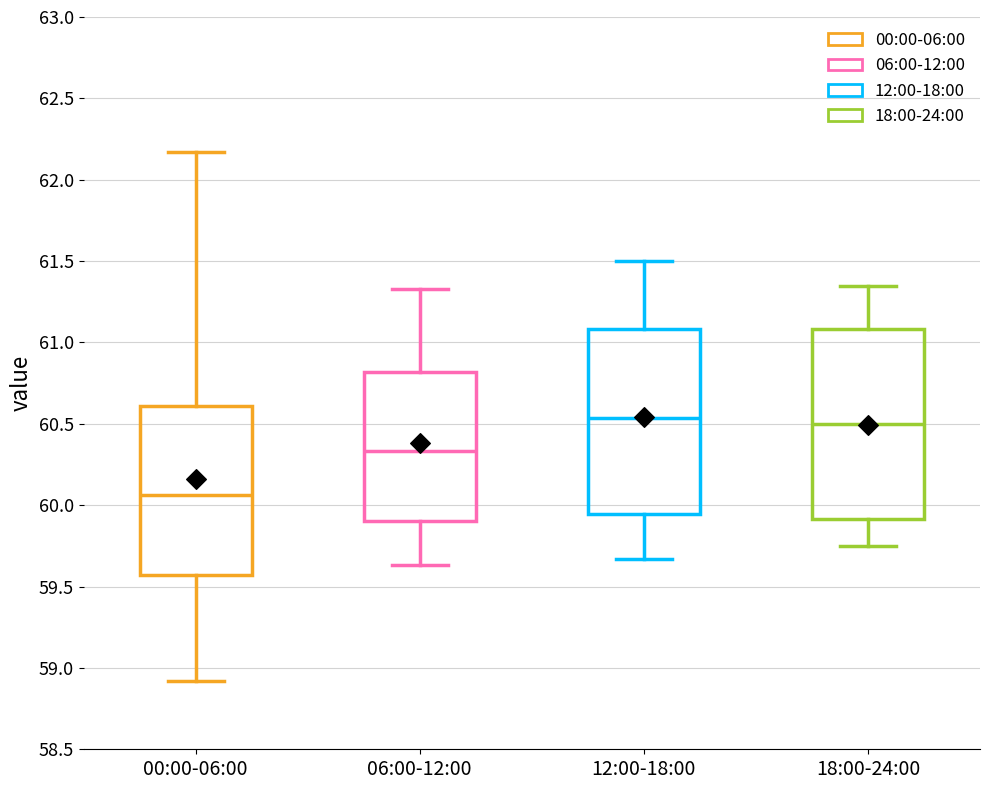

Where is the upper edge of the box for 06:00-12:00 on the y-axis? The values are not printed on the chart, so give them approximately, as read against the axis.

60.80